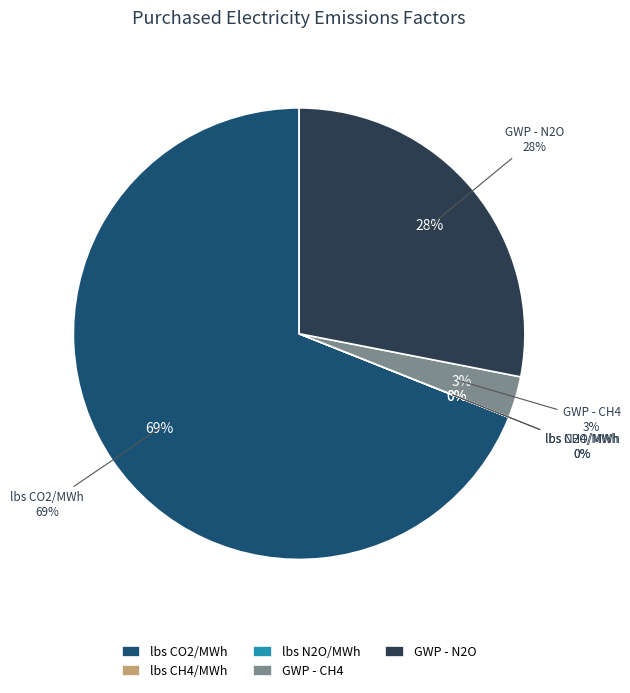

What is the majority slice?

lbs CO2/MWh